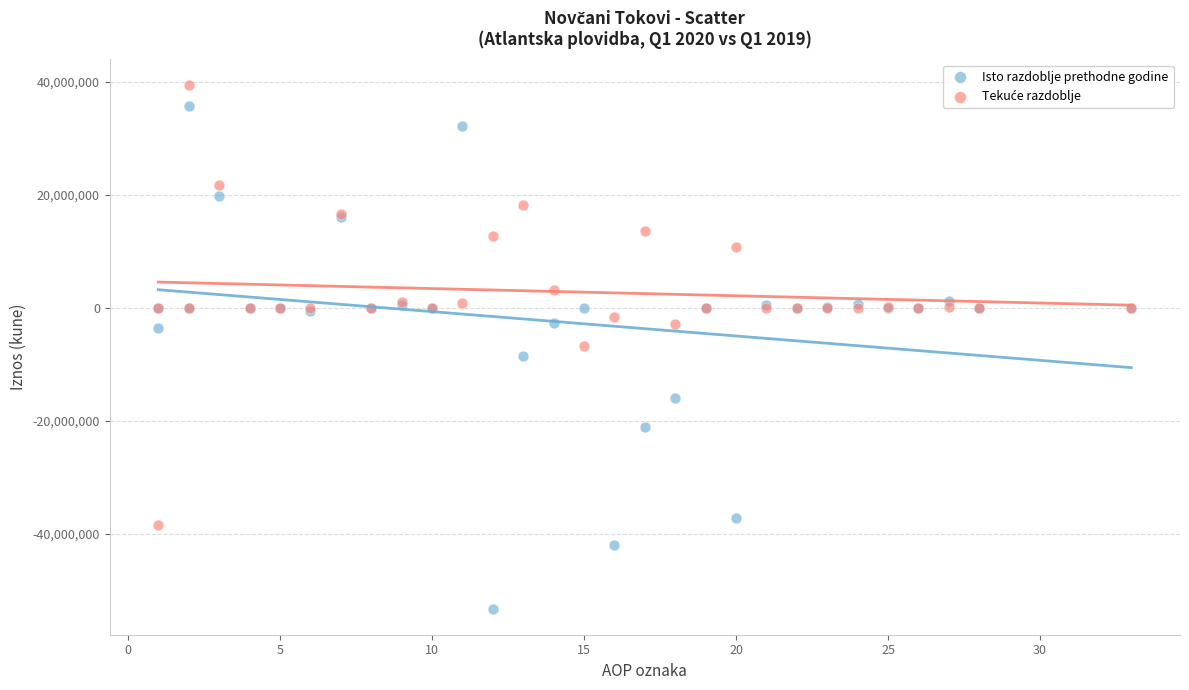

What is the X range (max minus min) for the scatter plot?

32